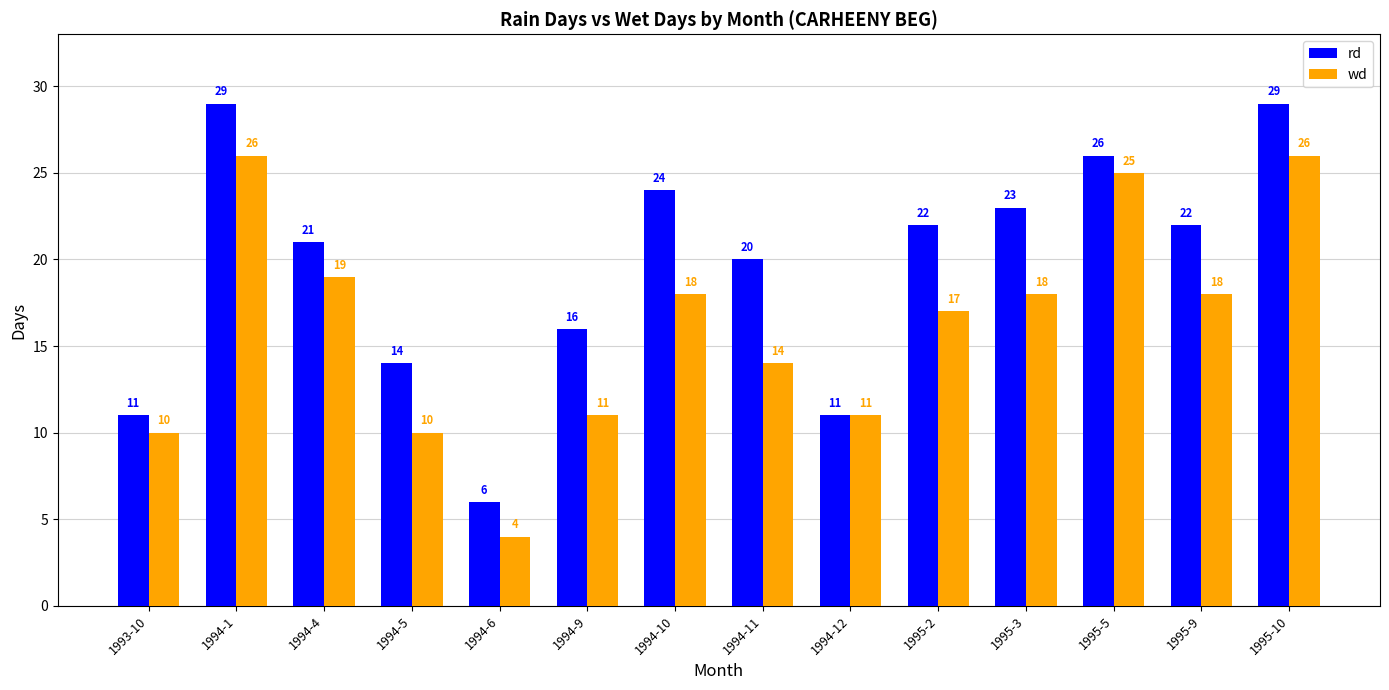

Which series has the largest range (max minus min)?

rd